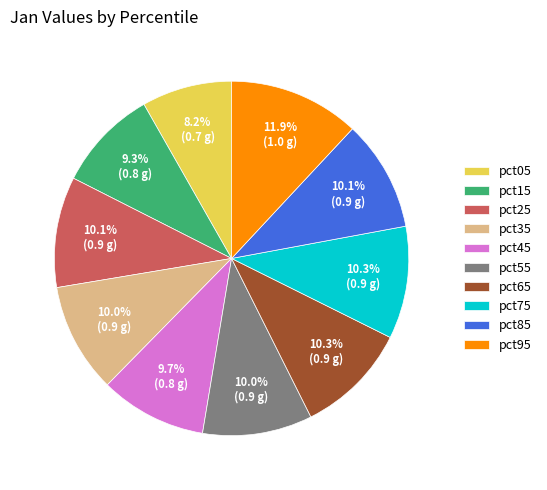

True or false: pct25 accounts for 10% of the total.

True